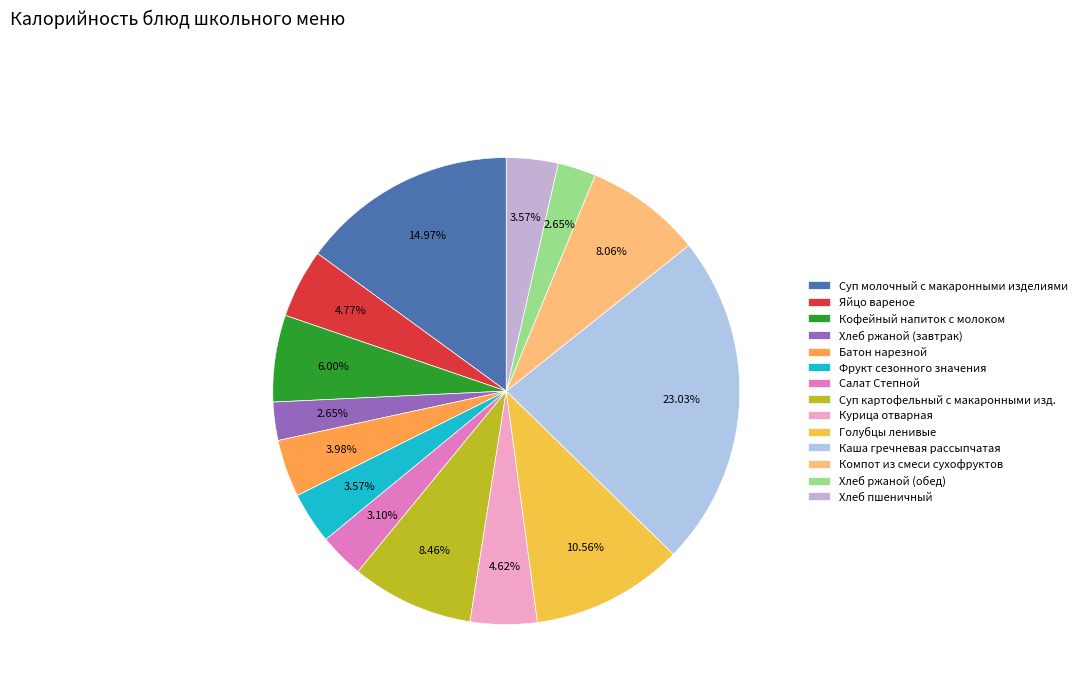

True or false: Батон нарезной accounts for 1% of the total.

False